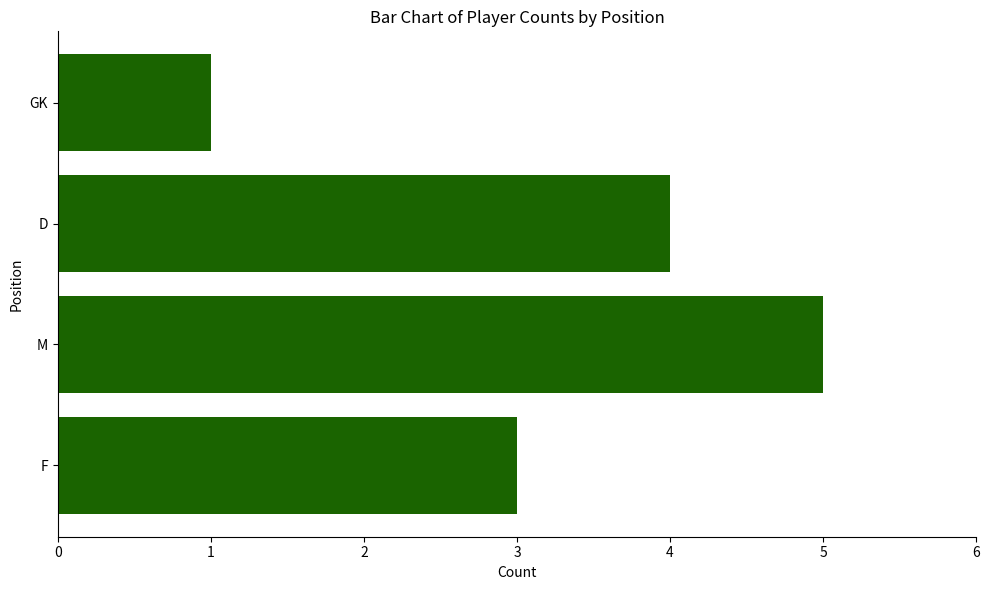

What value does the data have at D?

4